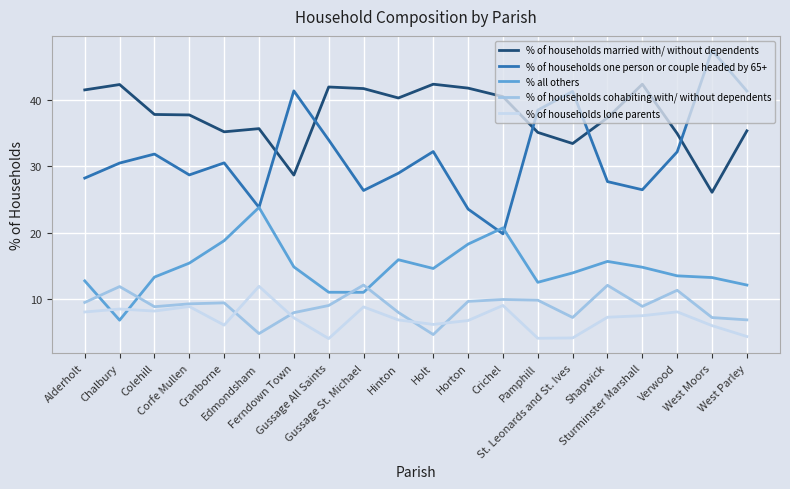

How many series are shown in this chart?

5